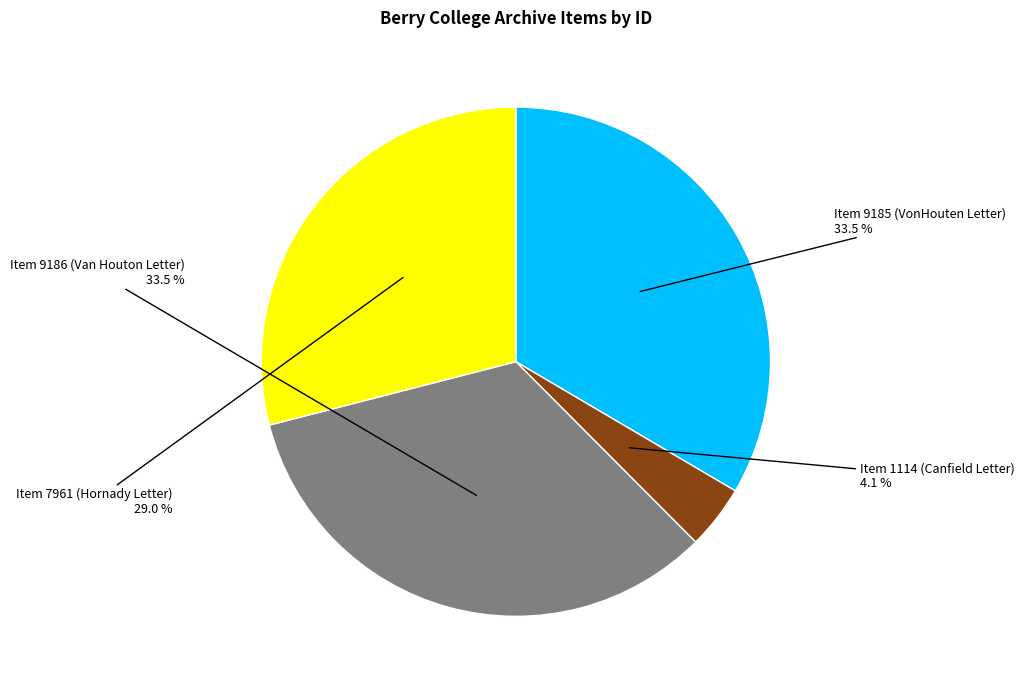

Does any single category account for the majority?

No